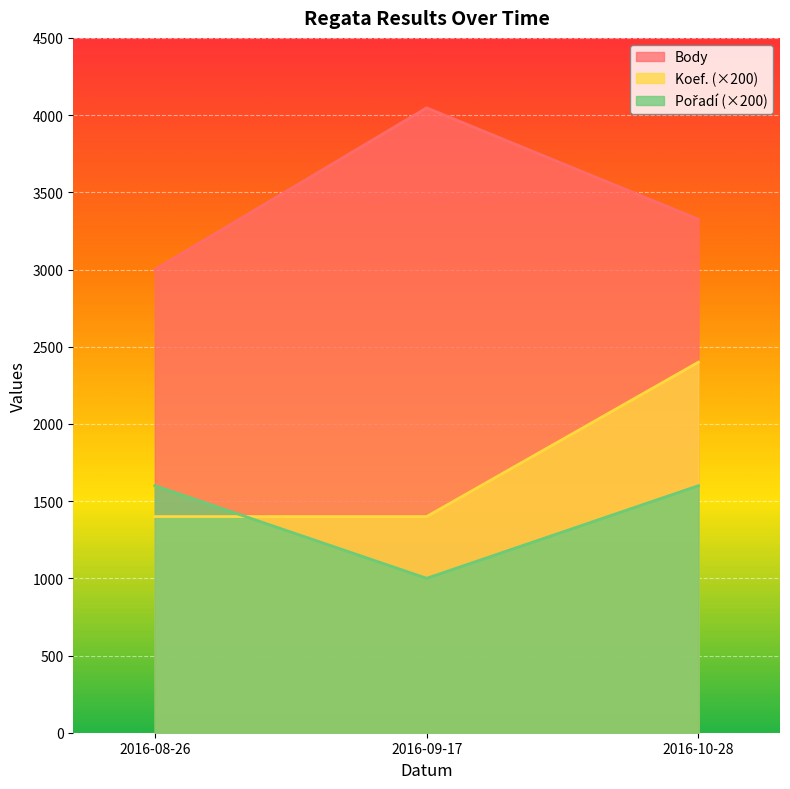

Which category has the lowest value across all series?

2016-09-17